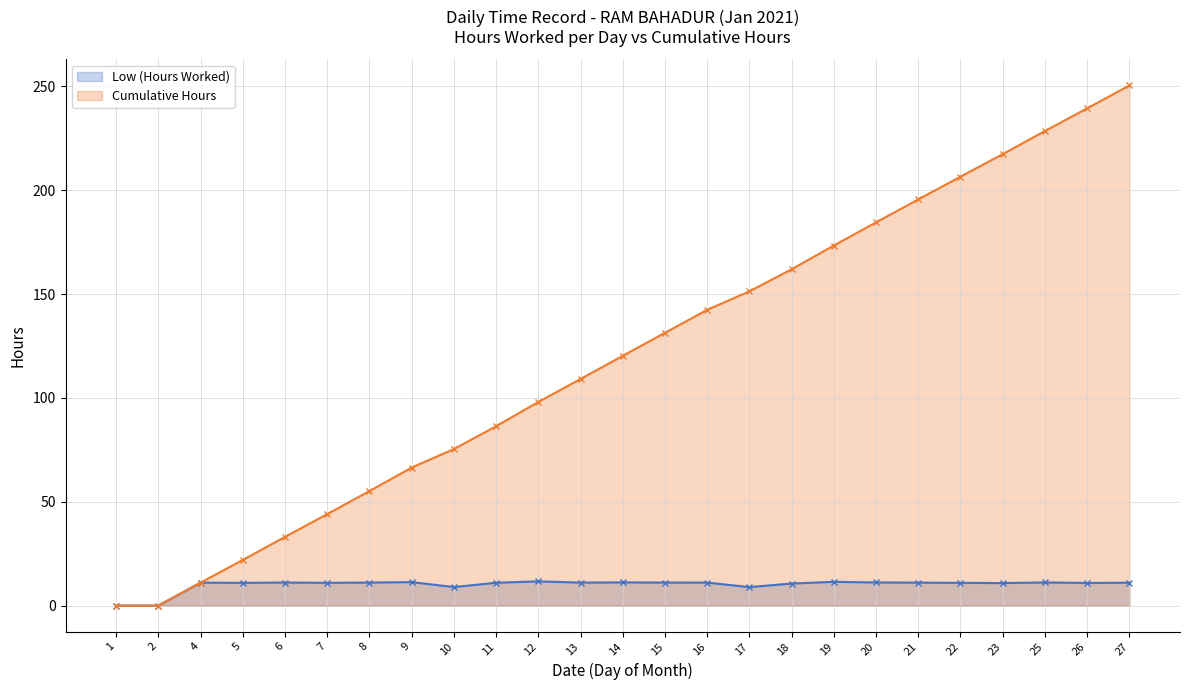

Is it true that Low (Hours Worked) equals 18.4 at 7?

False